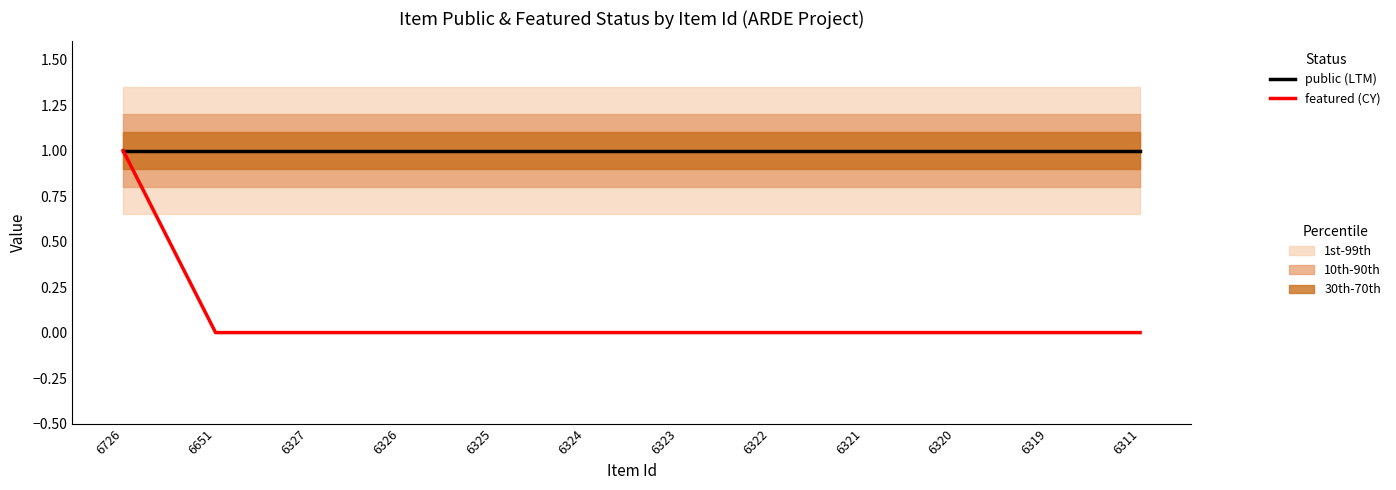

What is the sum of all public (LTM) values?

12